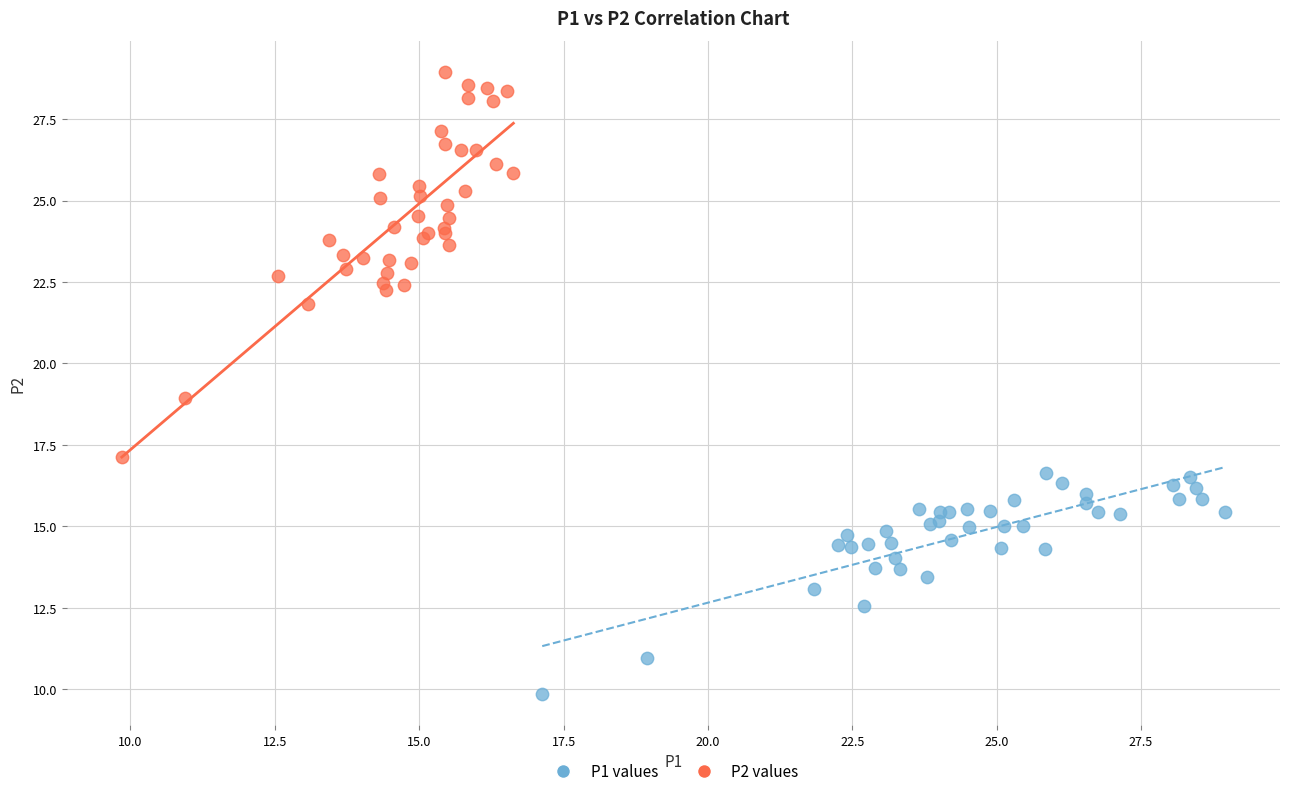

Which series has the largest Y range (max minus min)?

P2 values